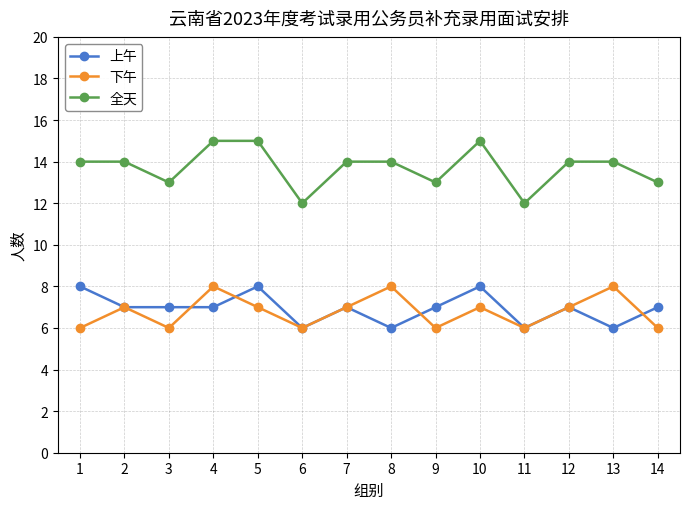

Which series has the widest spread of values?

全天